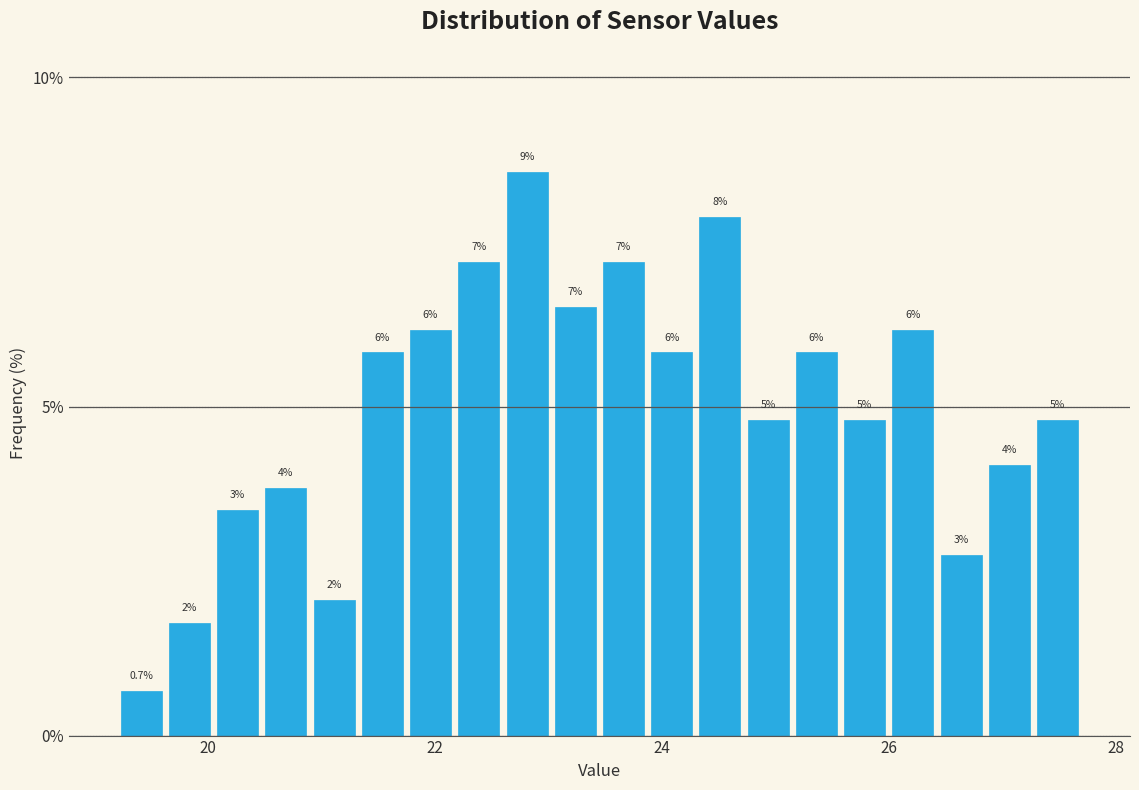

Around what value on the x-axis is the tallest bar? Give the approximate position of its centre, as read against the axis.

22.8